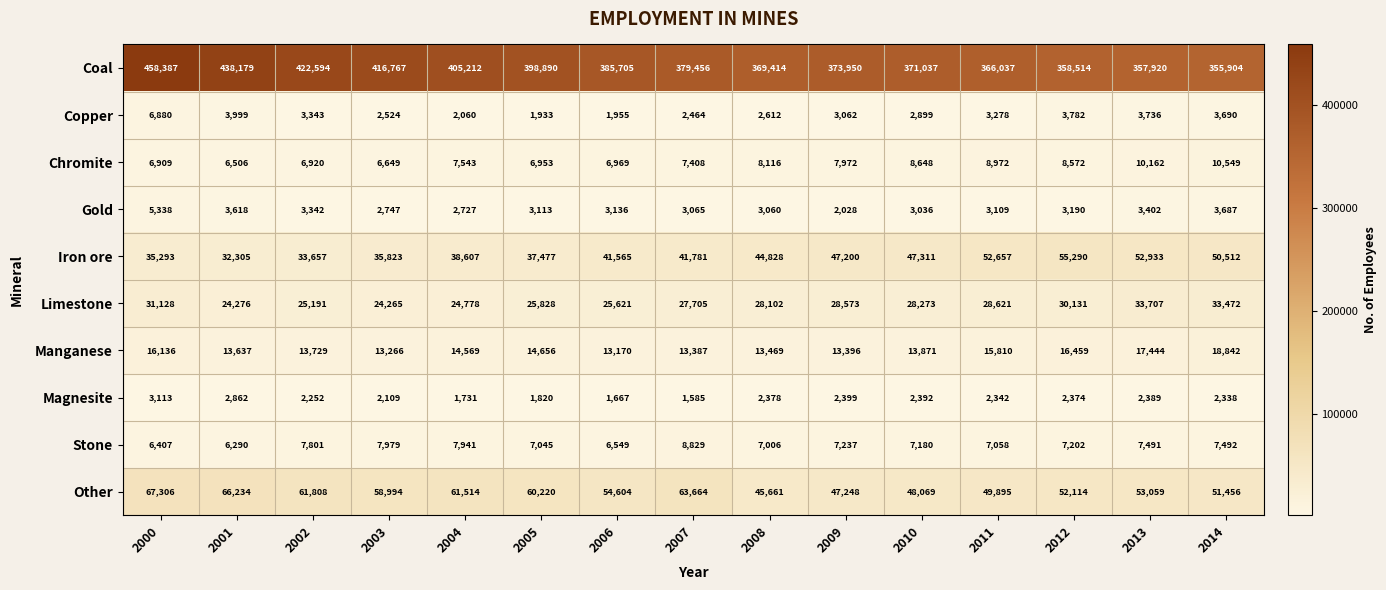

What is the sum of the Other values at 2008 and 2011?

95556